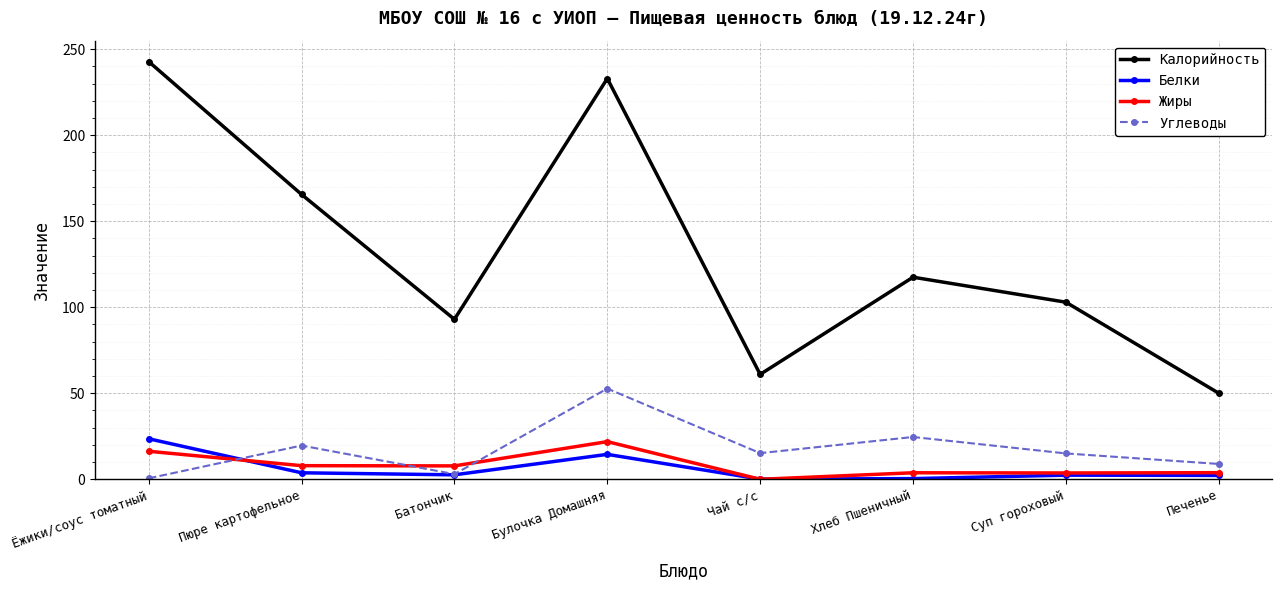

What is the value of the Белки point at the 8th from the left?

2.3